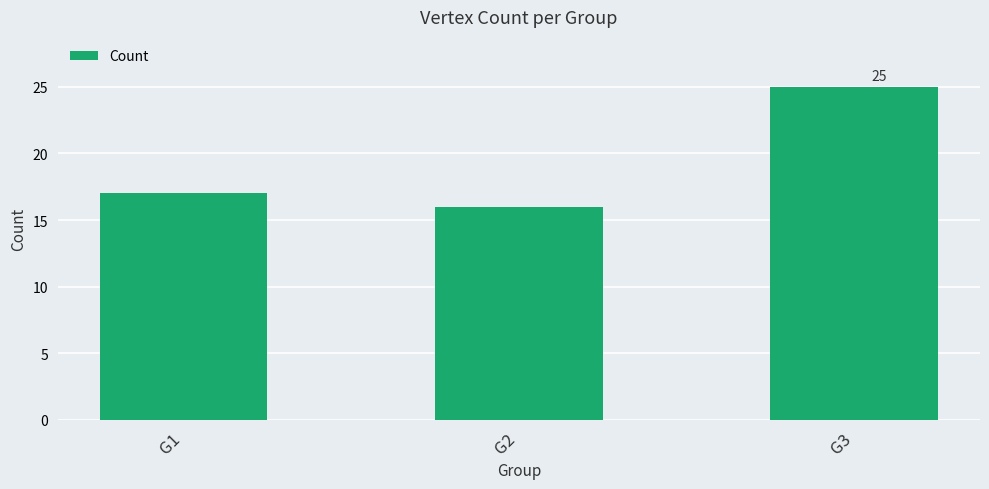

What is the ratio of the value at G3 to the value at G1?

1.5